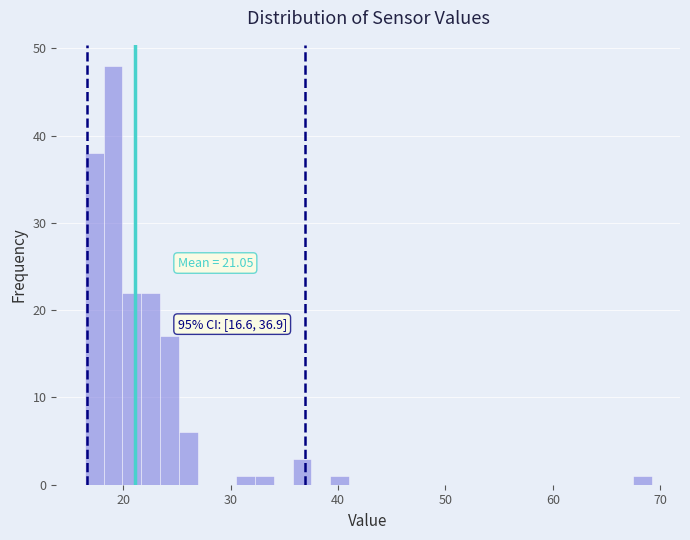

Read against the x-axis, roughly where is the centre of the tallest bar?

19